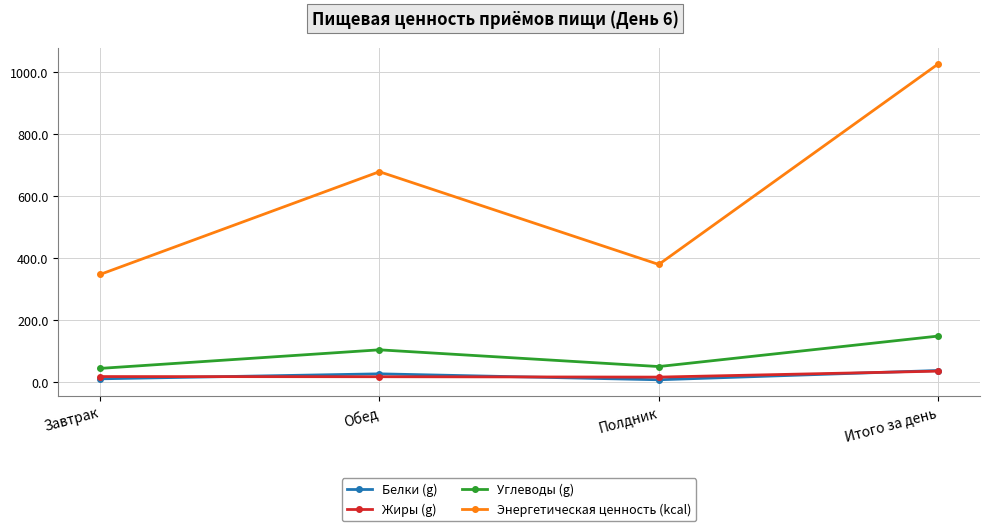

Is the value of Углеводы (g) at Обед greater than the value of Энергетическая ценность (kcal) at Обед?

No